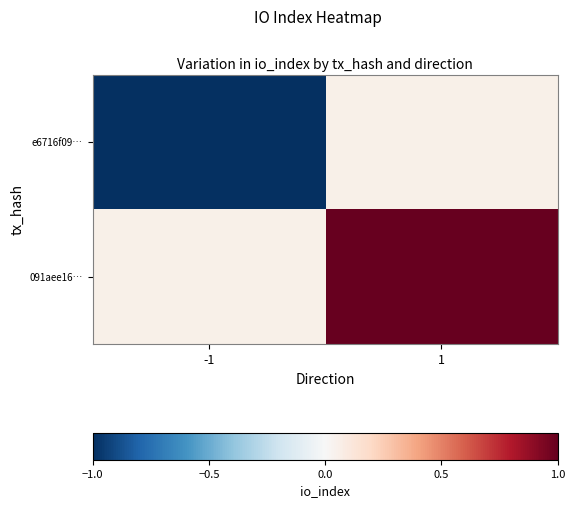

True or false: e6716f09… has a value of -0.4 at -1.

False